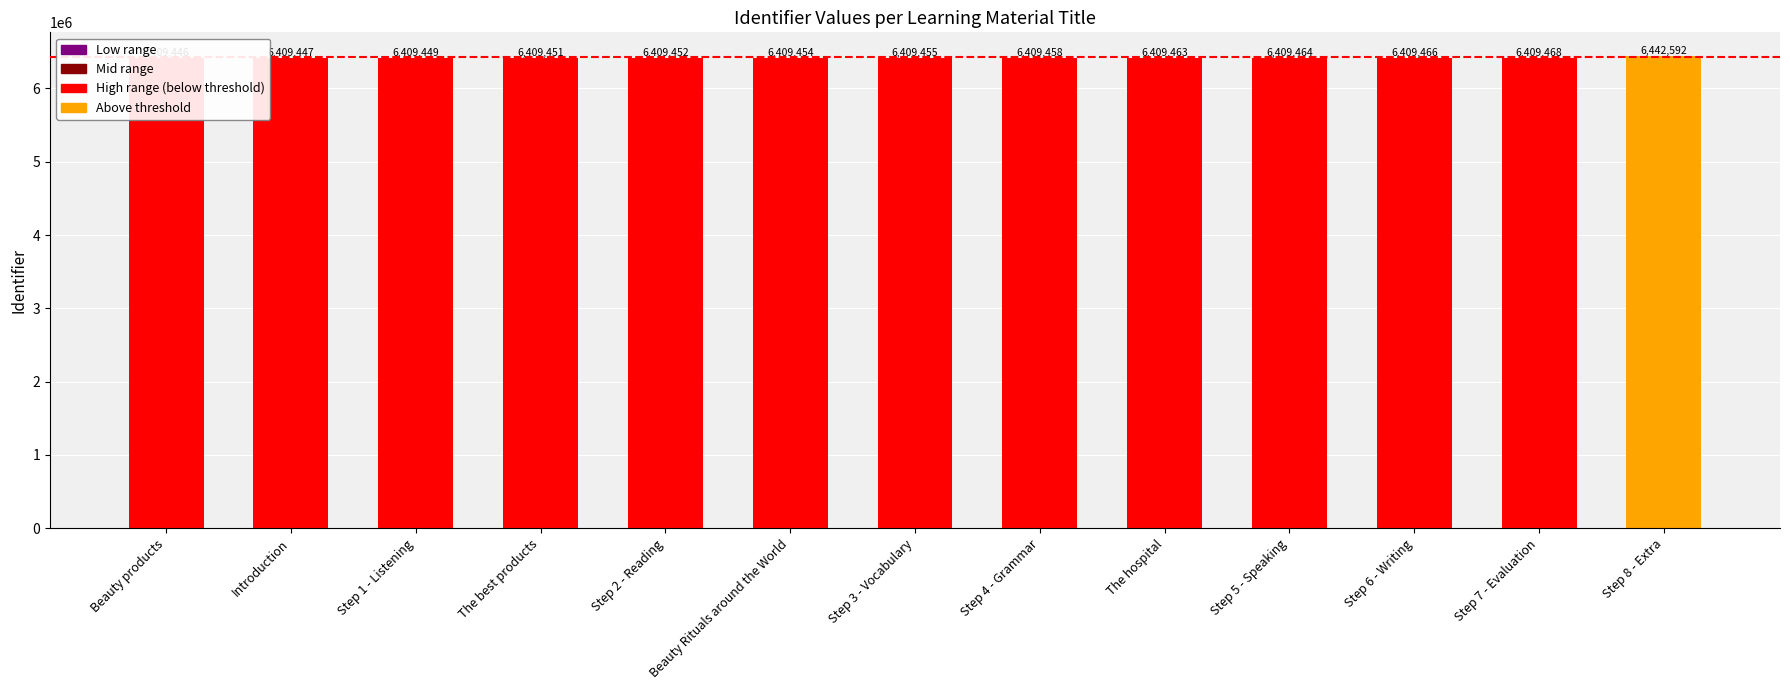

What is the change in value from Step 5 - Speaking to Step 7 - Evaluation?

+4